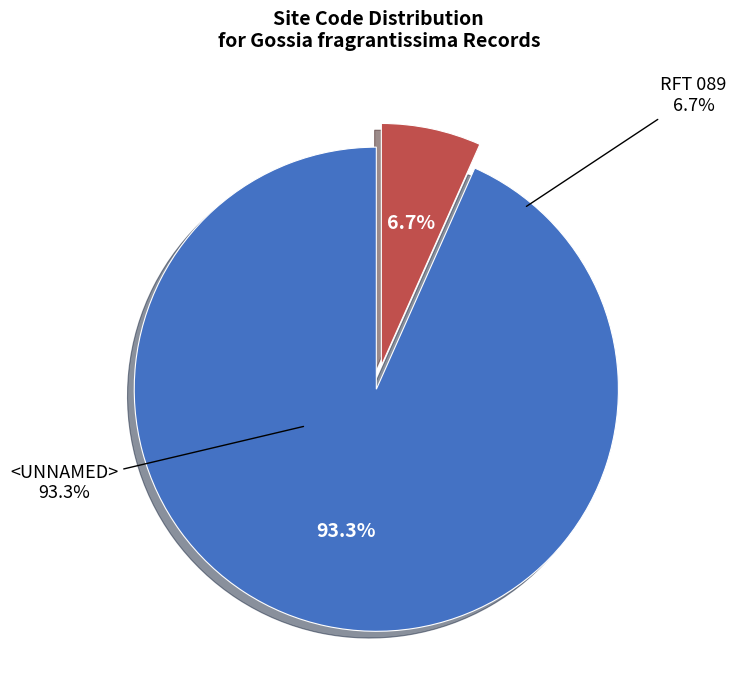

Count the number of slices in the pie.

2